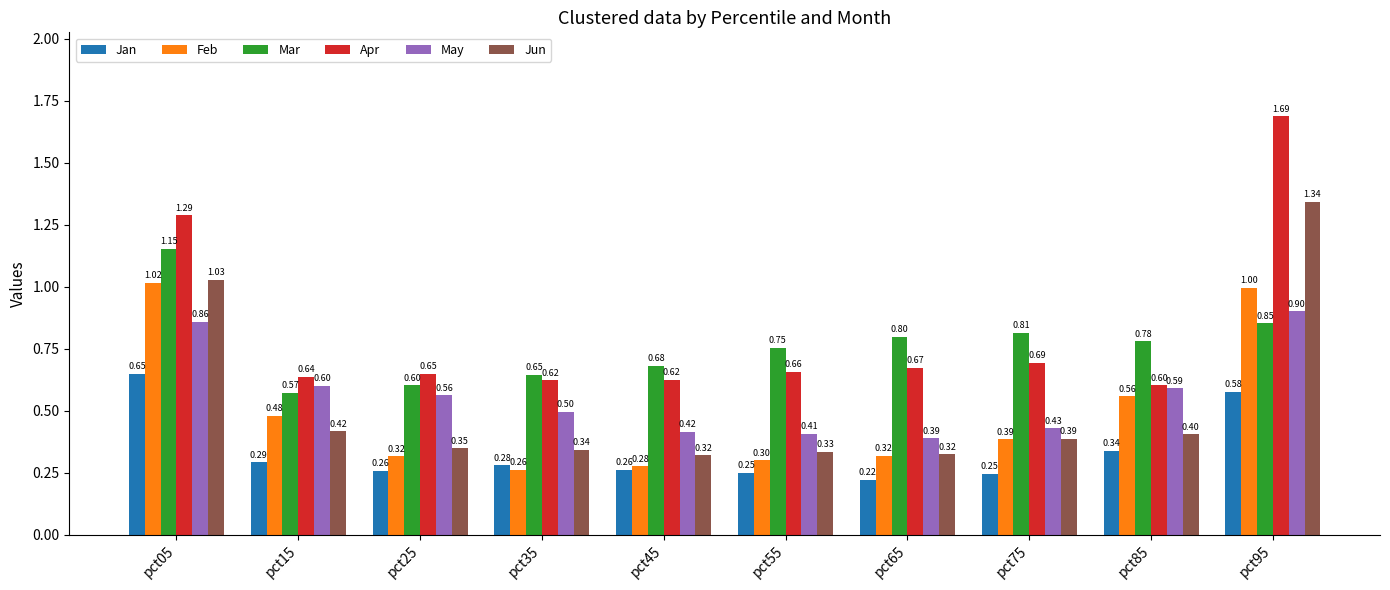

What is the sum of all Jun values?

5.2